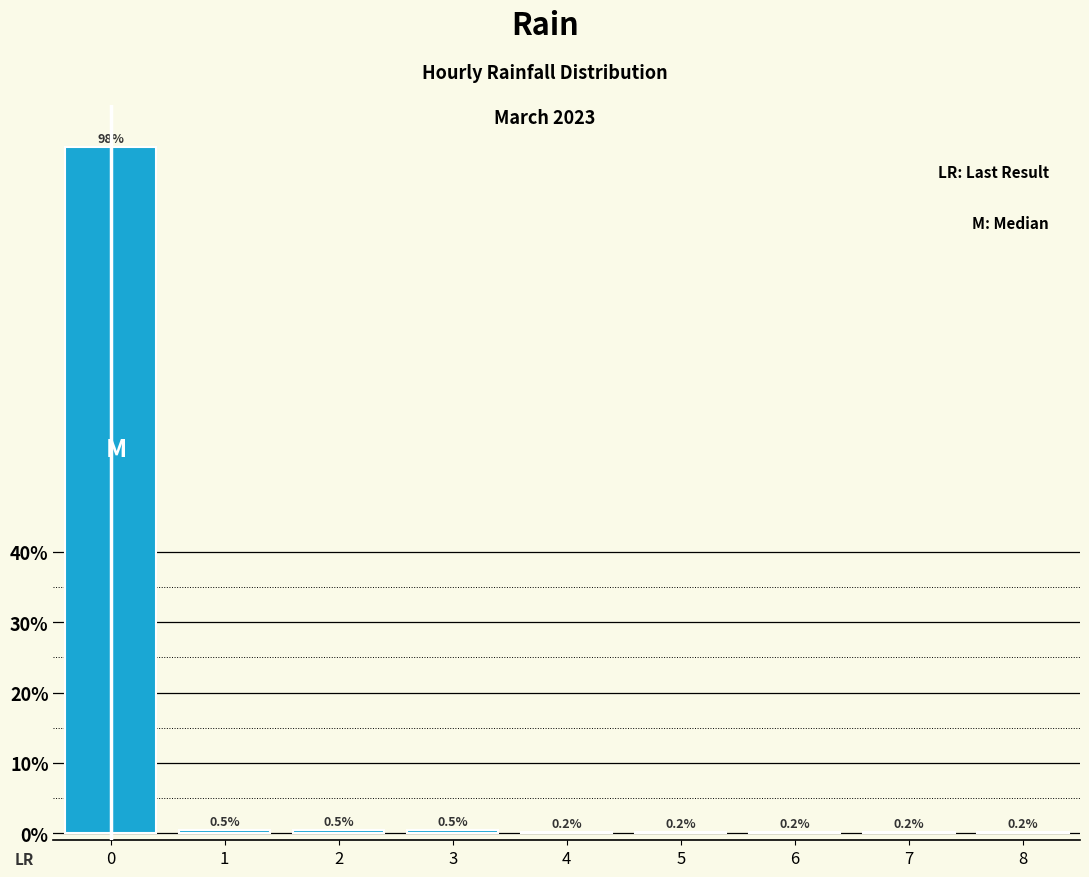

Reading right to left, list all the values displayed in this chart.

8=0.2	7=0.2	6=0.2	5=0.2	4=0.2	3=0.5	2=0.5	1=0.5	0=97.5